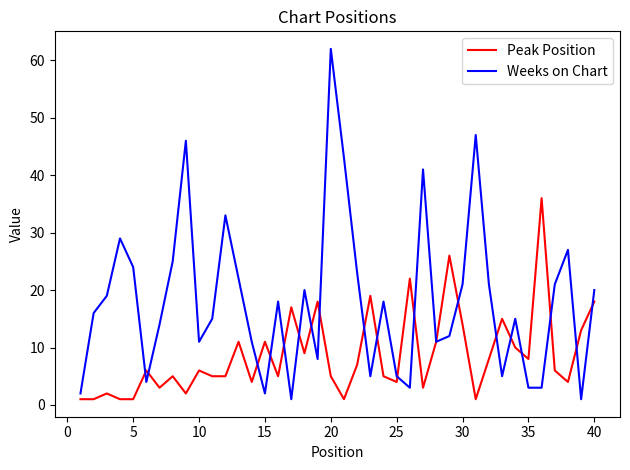

List the series in order of their overall mean, lowest first.

Peak Position, Weeks on Chart